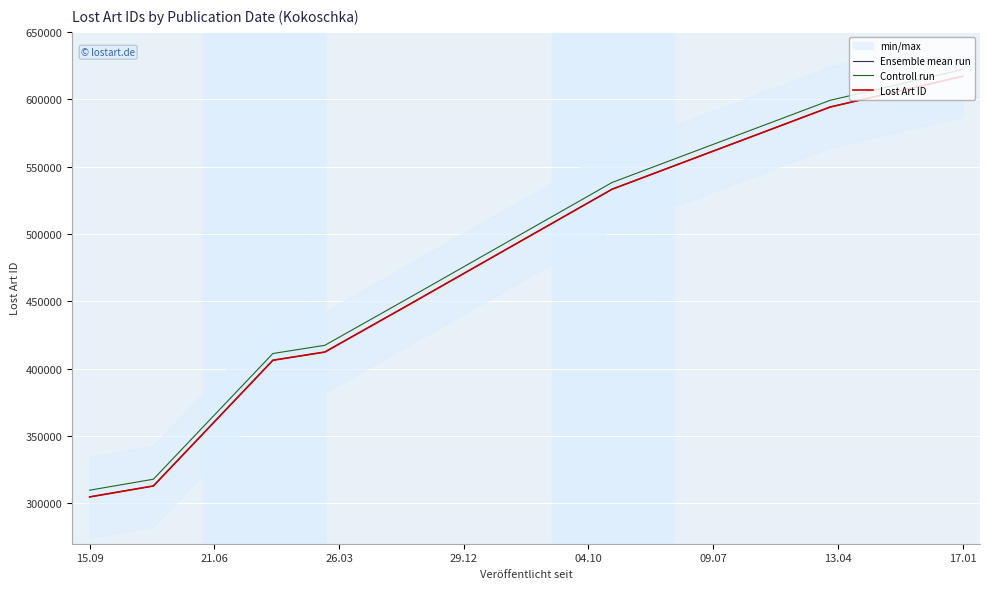

True or false: Ensemble mean run and Lost Art ID cross at least once.

False